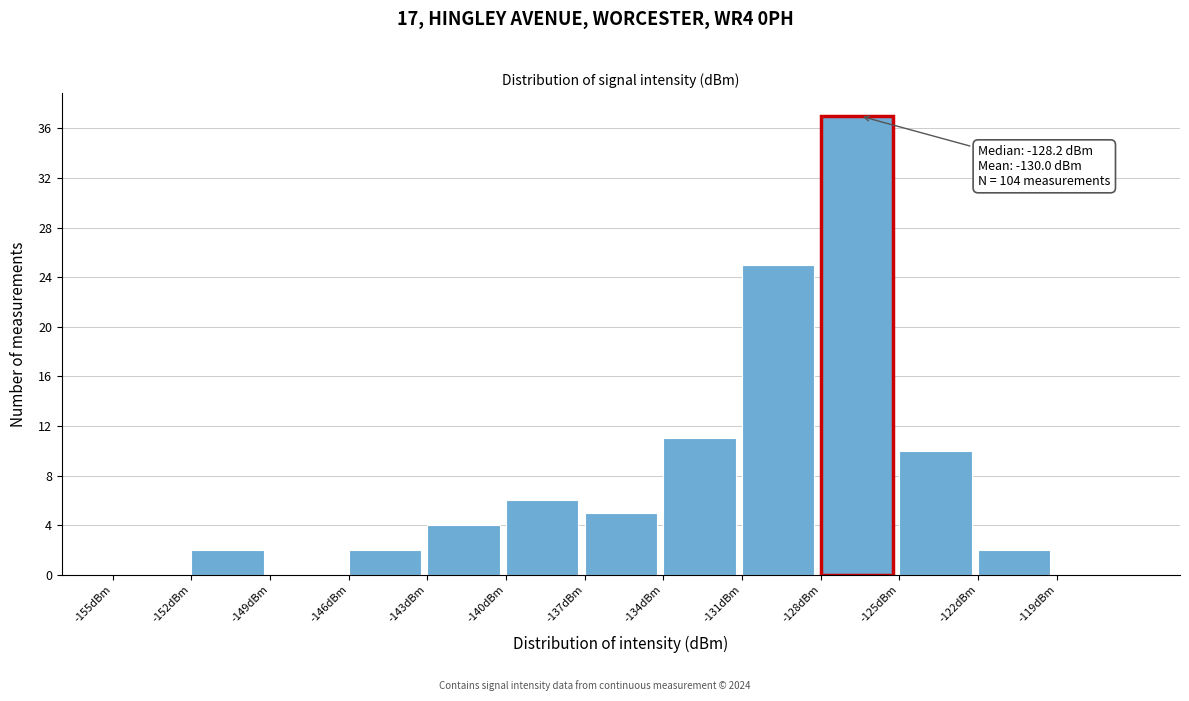

Over which range of the x-axis is the bar tallest?

-128 to -125